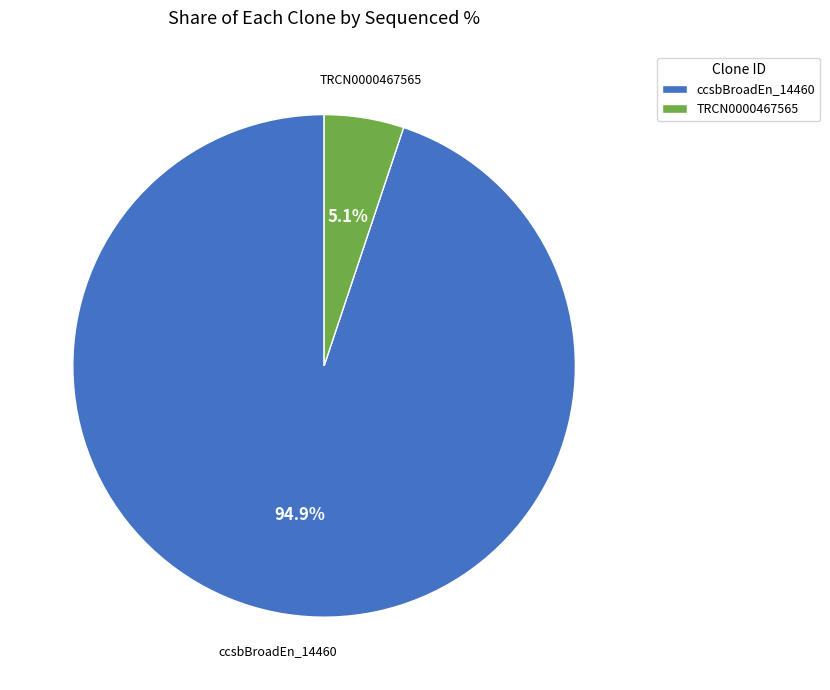

How many slices are in this pie chart?

2